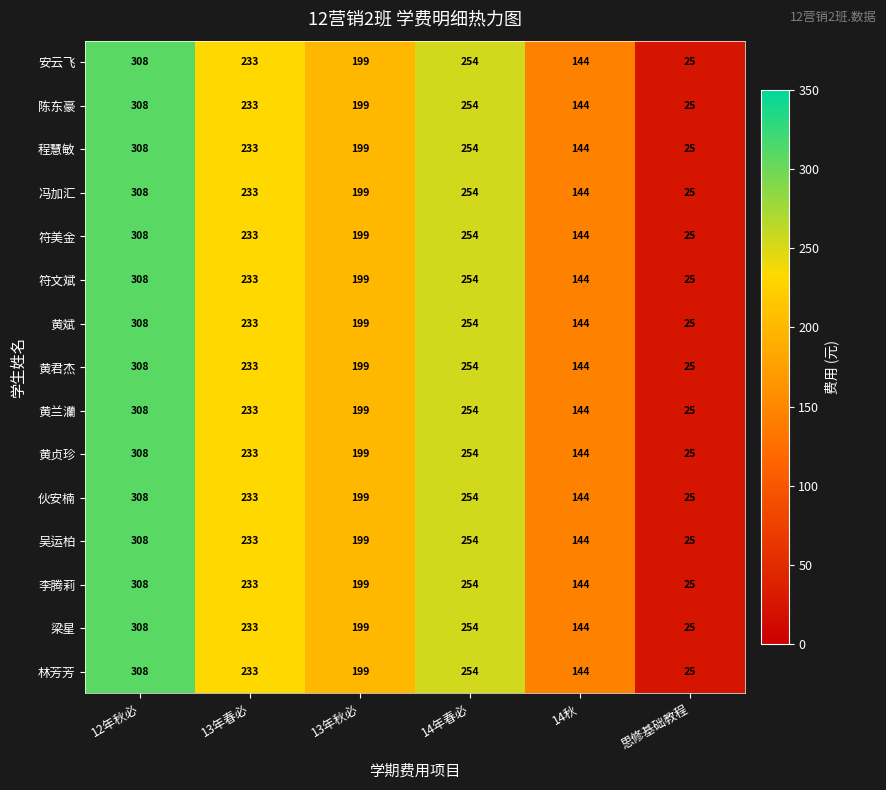

What is the total value across all series at 13年秋必?

2985